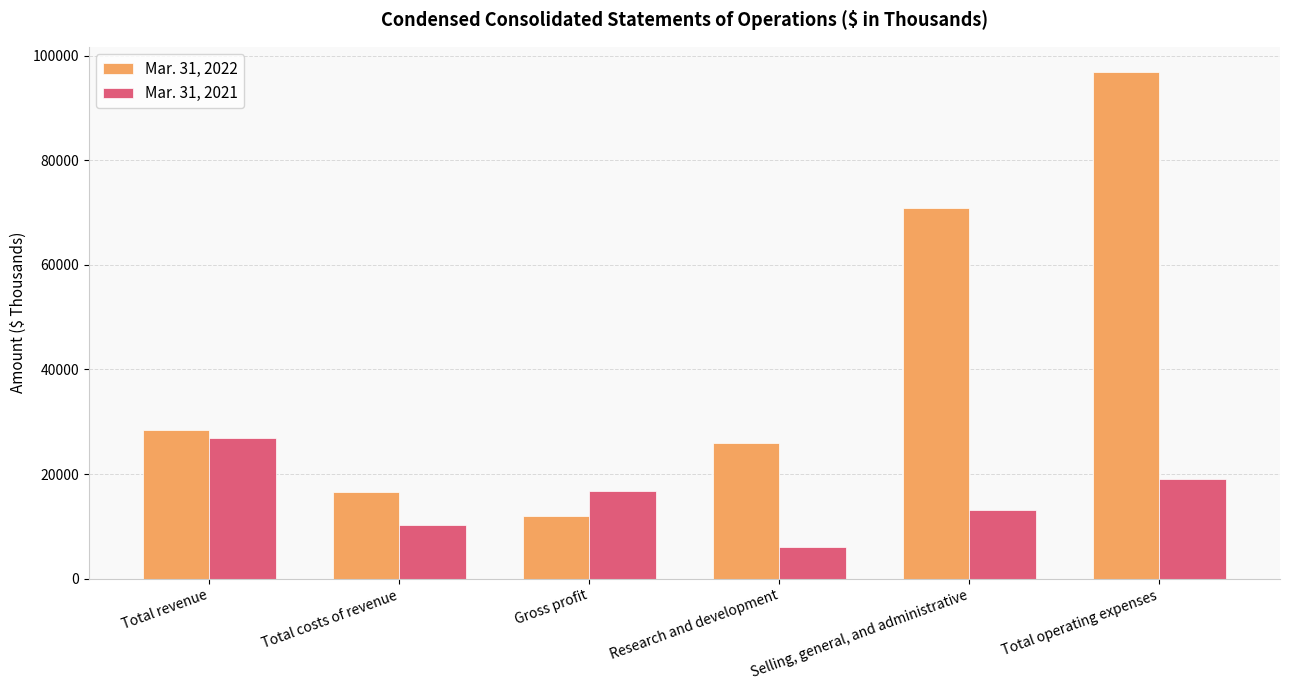

Reading left to right, extract all data points from this chart.

Mar. 31, 2022: 28510	16601	11909	26002	70849	96851
Mar. 31, 2021: 26929	10201	16728	6025	13058	19083